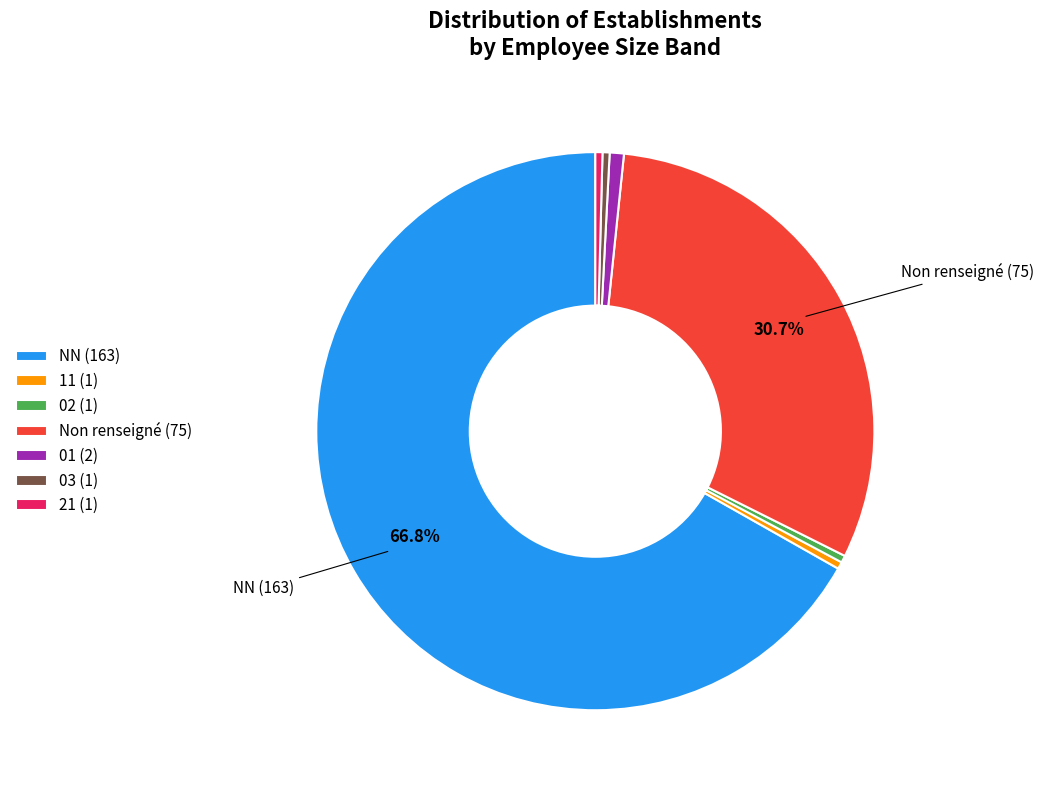

Do 01 (2) and 11 (1) together represent more than half of the pie?

No